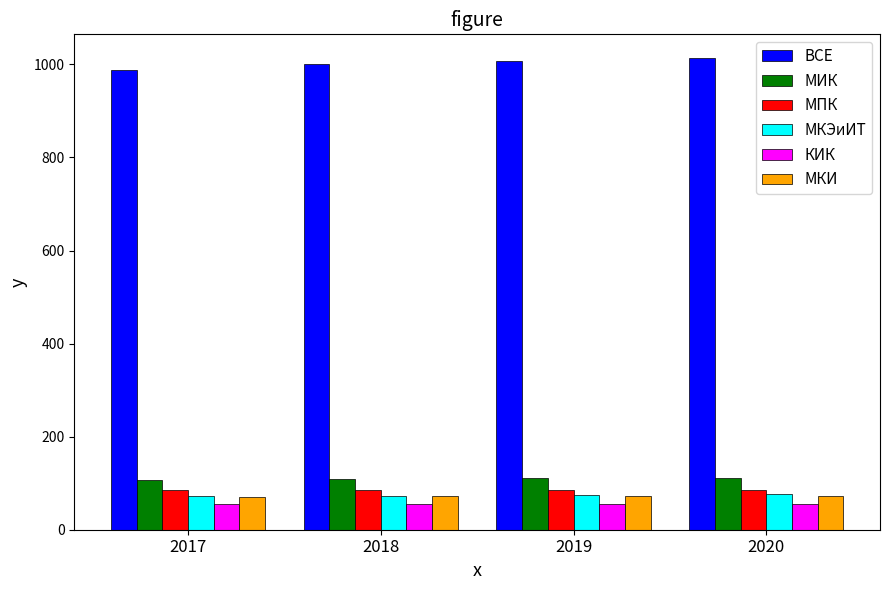

What is the sum of all МКИ values?

287